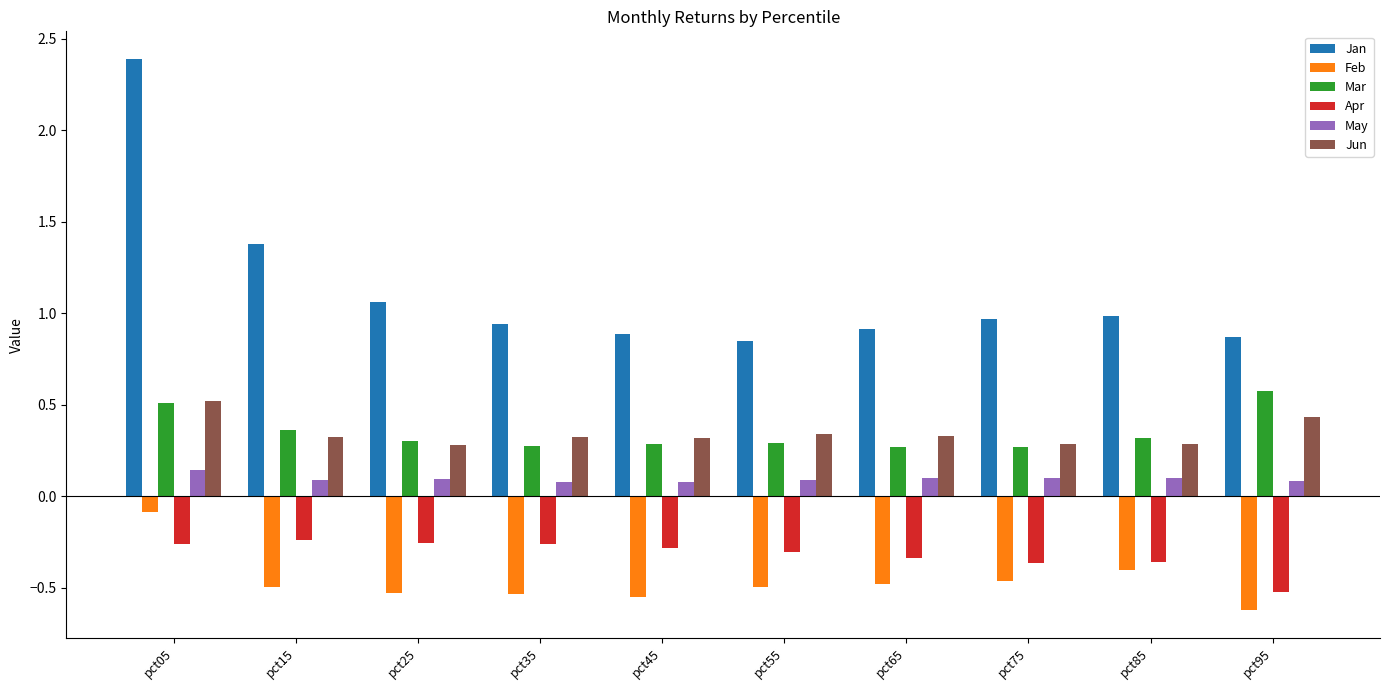

What is the sum of all Mar values?

3.5